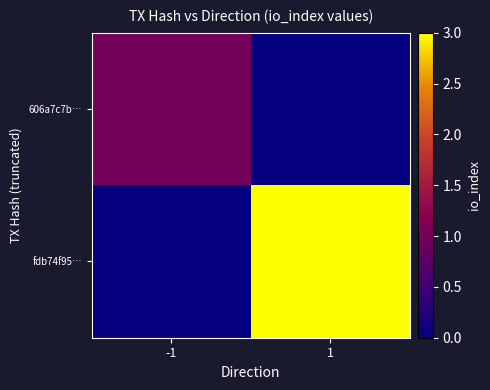

List the series in order of their overall mean, highest first.

fdb74f95…, 606a7c7b…